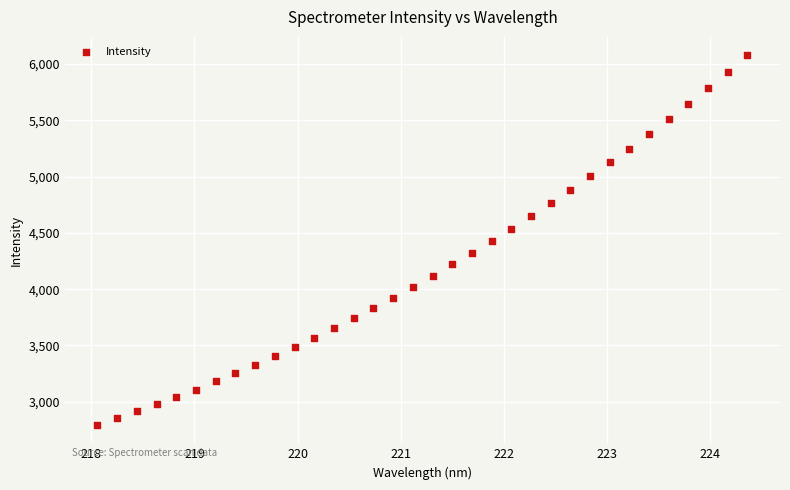

What is the range of X values (max minus min)?

6.3